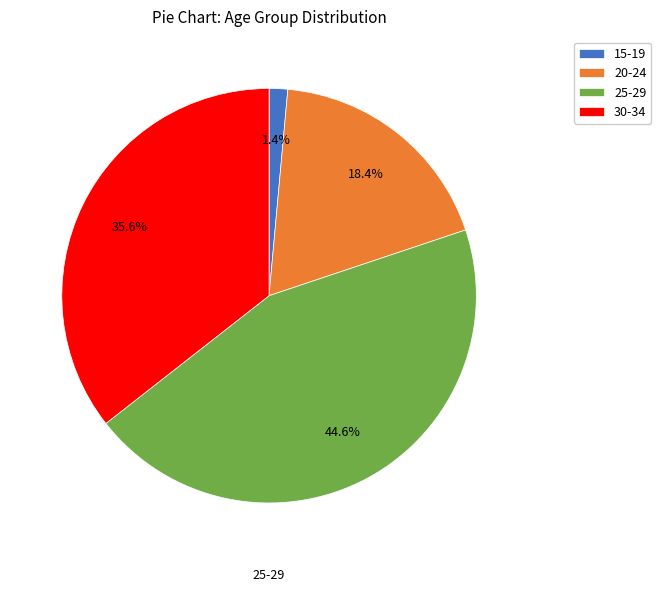

How many slices are in this pie chart?

4